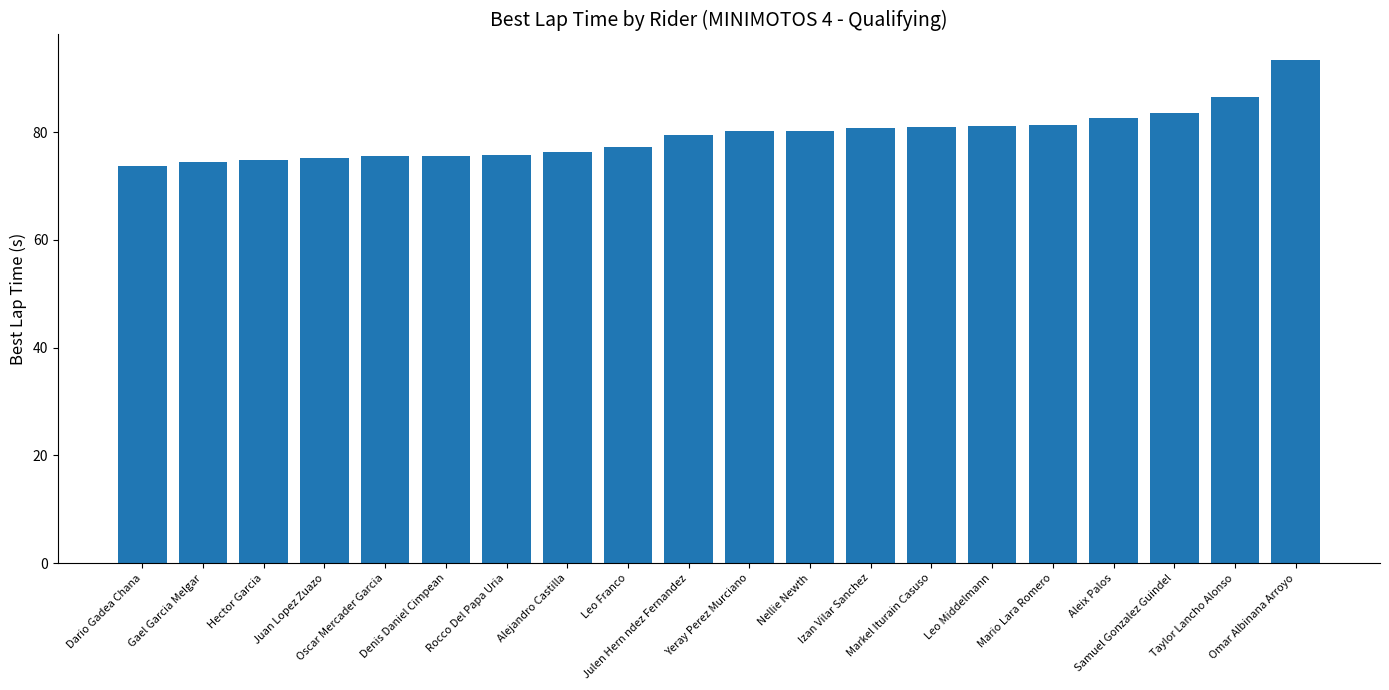

What is the minimum value shown in the chart?

73.8